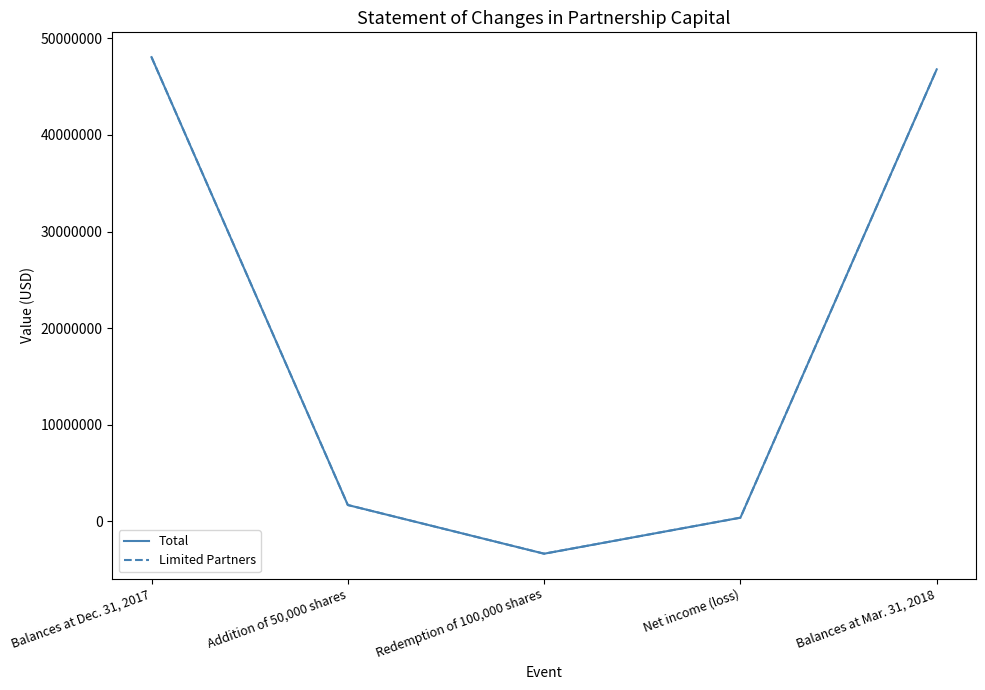

True or false: Limited Partners and Total intersect in this chart.

False